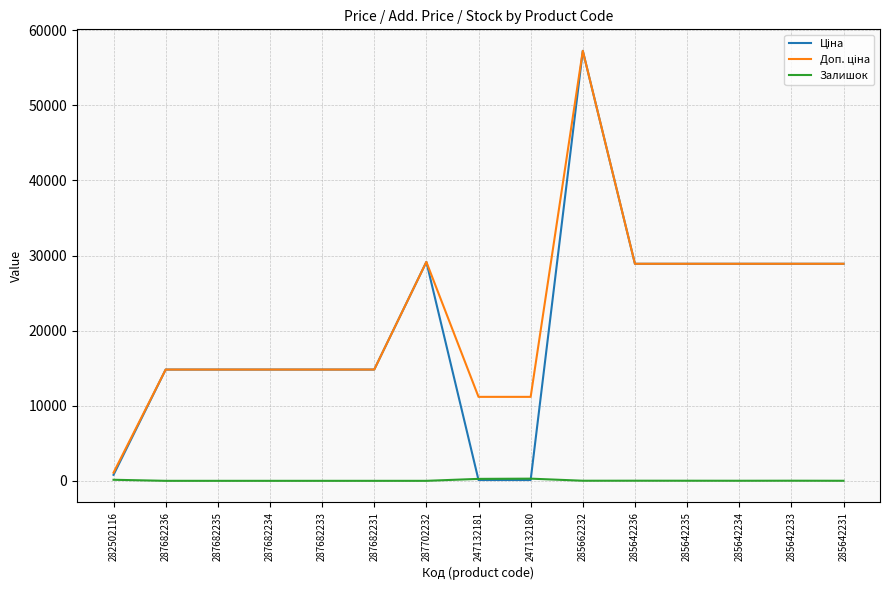

Which label corresponds to the largest value in the chart?

285662232